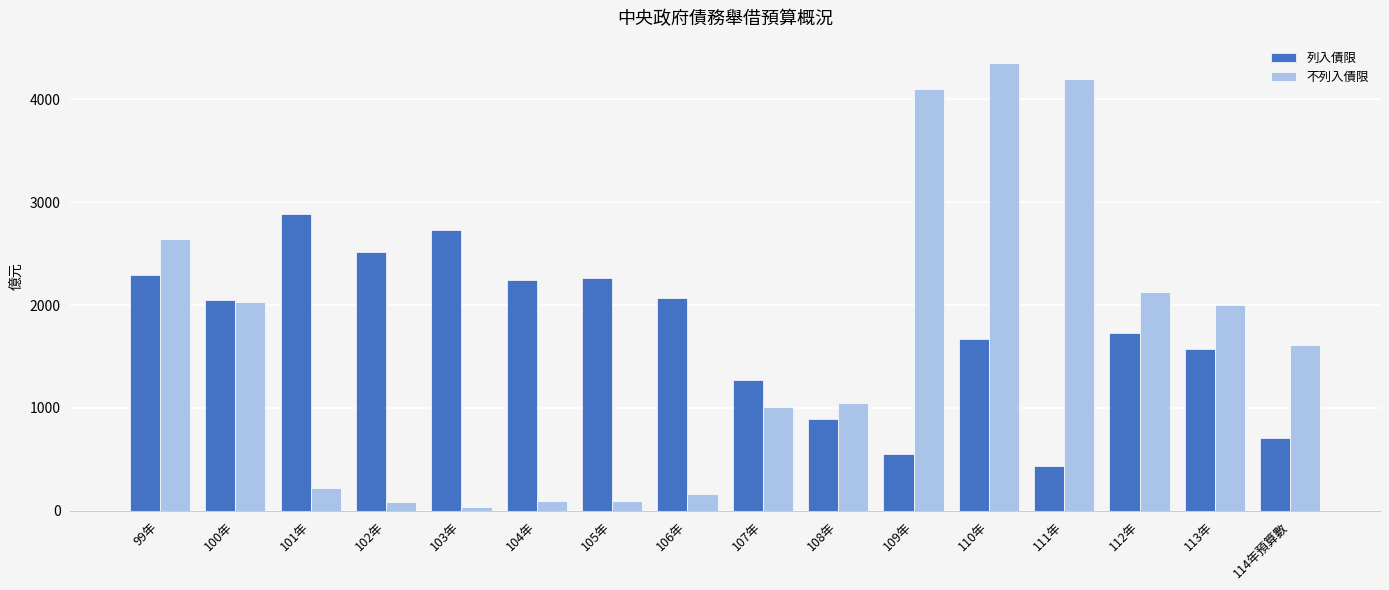

The 列入債限 series shows 2288 at 99年. True or false?

True